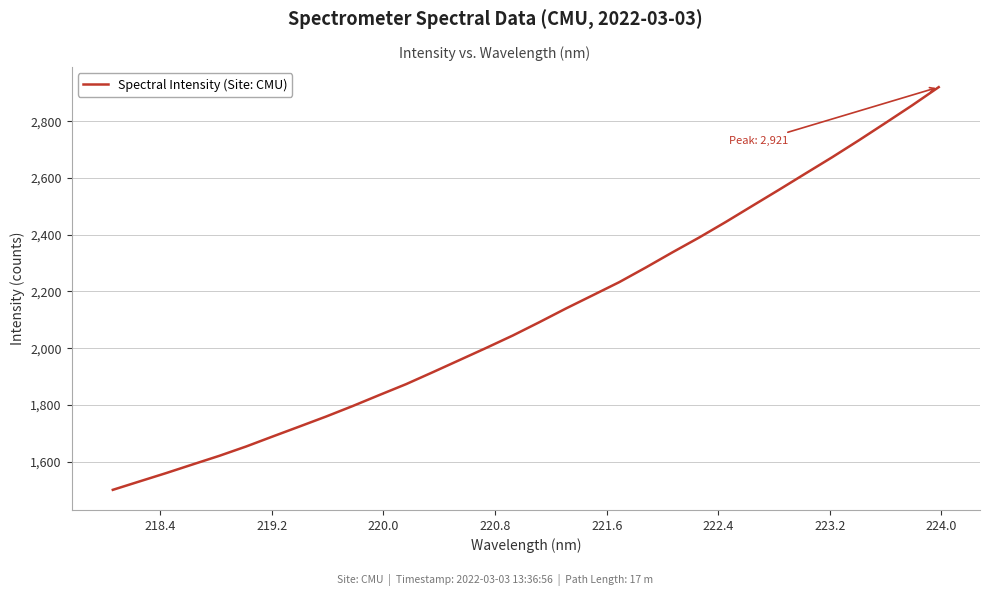

What is the difference between the maximum and minimum values?

1420.4